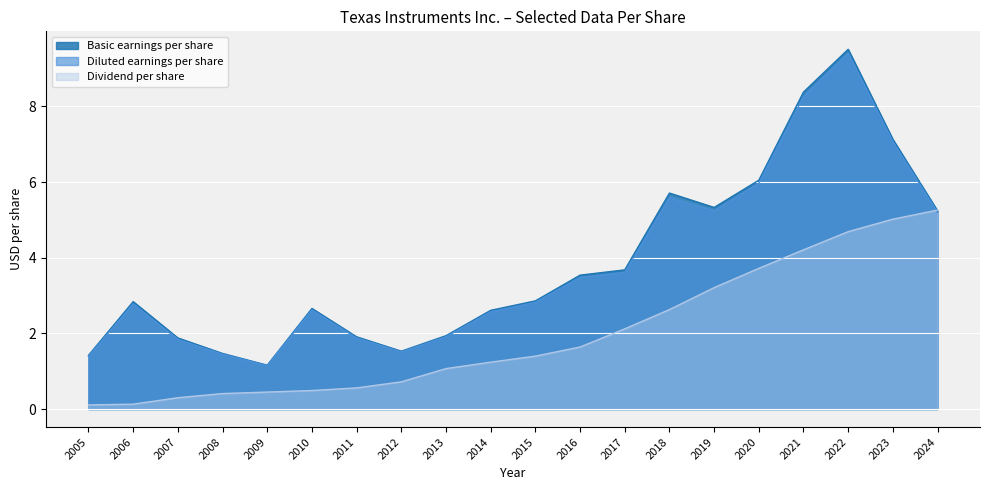

At which category does the chart reach its peak across all series?

2022